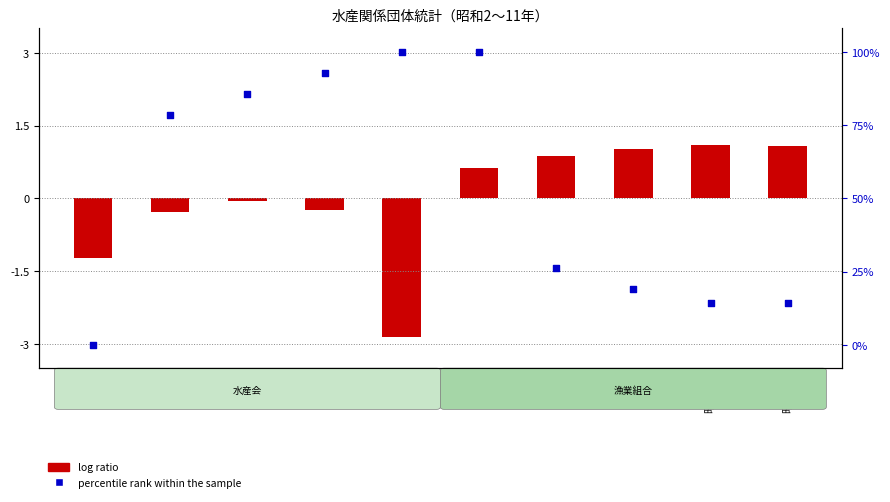

Which series reaches the maximum Y coordinate?

percentile rank within the sample